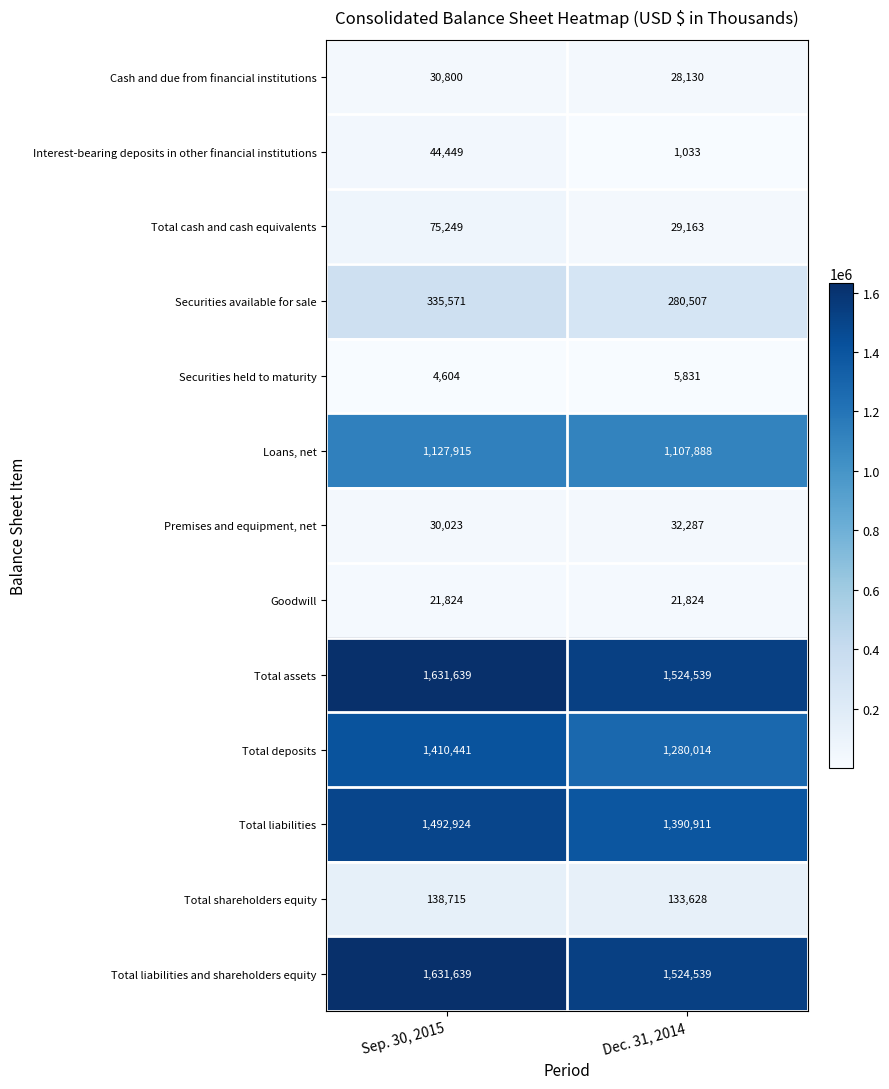

What is the average value of the Securities available for sale series?

308039